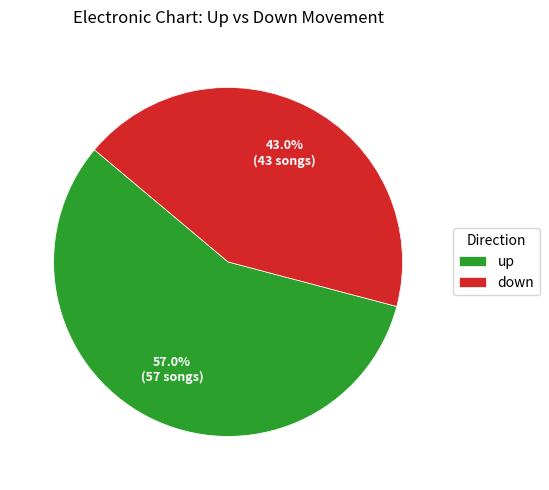

Is it true that down is 43% of the pie?

True